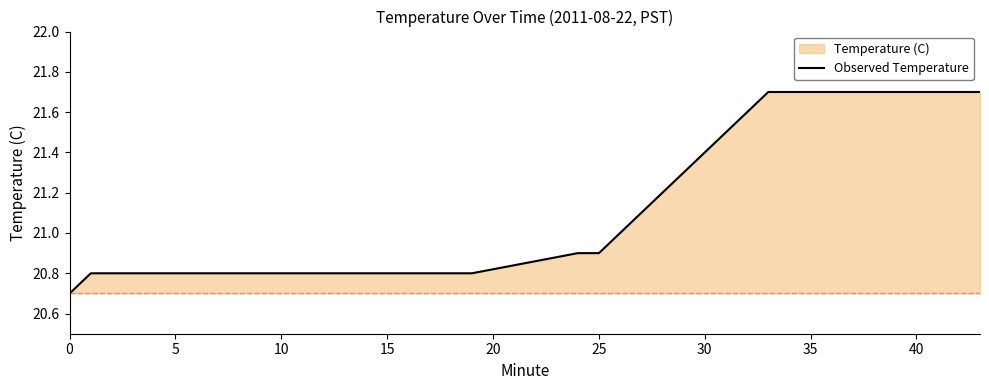

How many values are between 20 and 21?

23